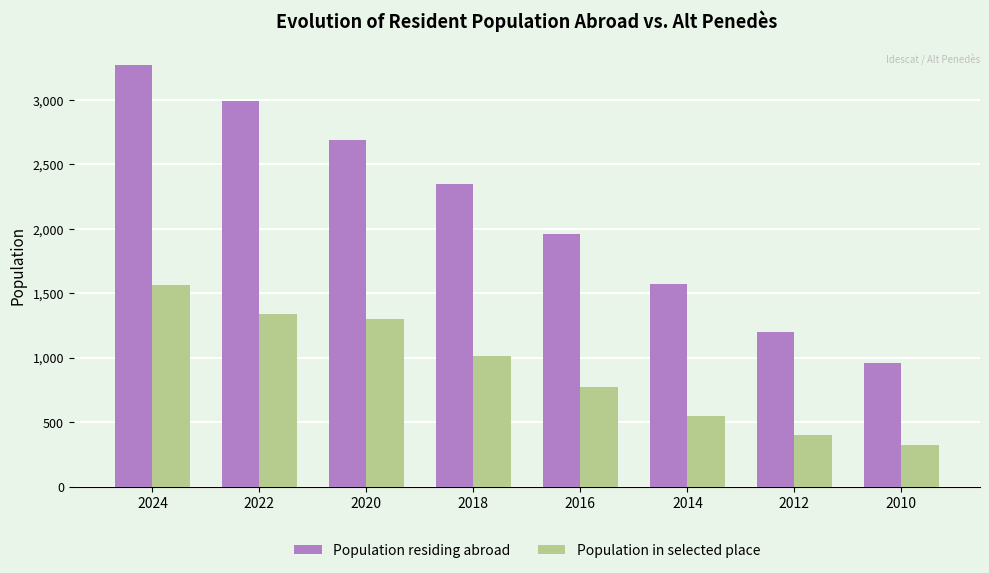

True or false: Population in selected place has a value of 156 at 2014.

False